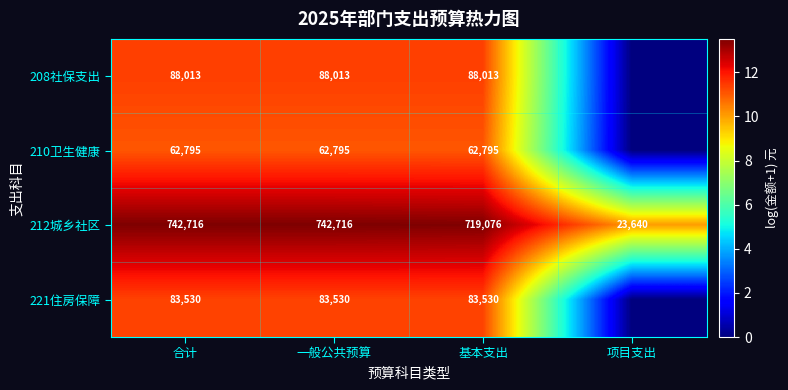

What is the difference between the 212城乡社区 values at 一般公共预算 and 项目支出?

719076